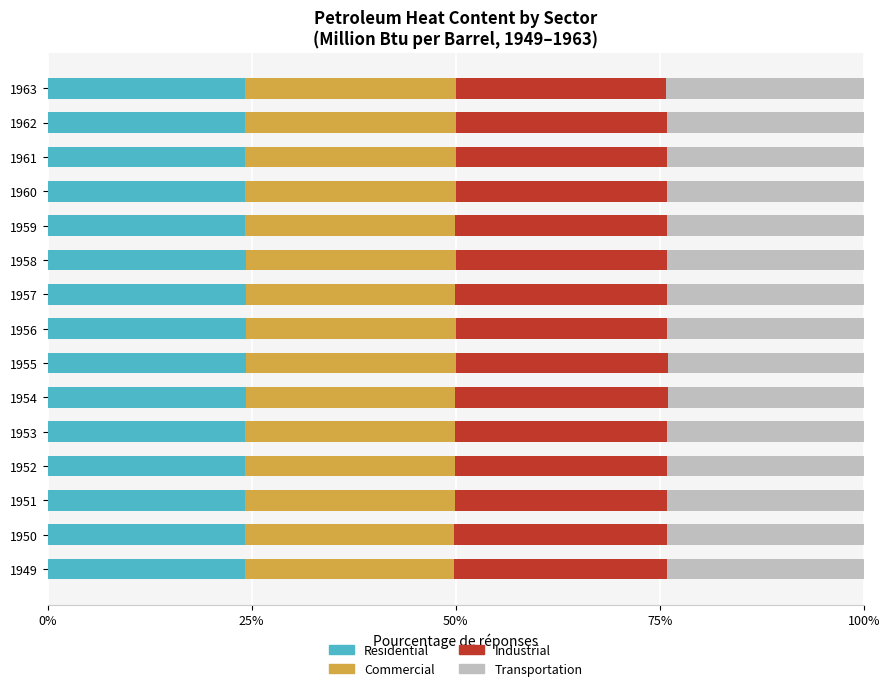

What is the highest value of the Residential series?

24.4